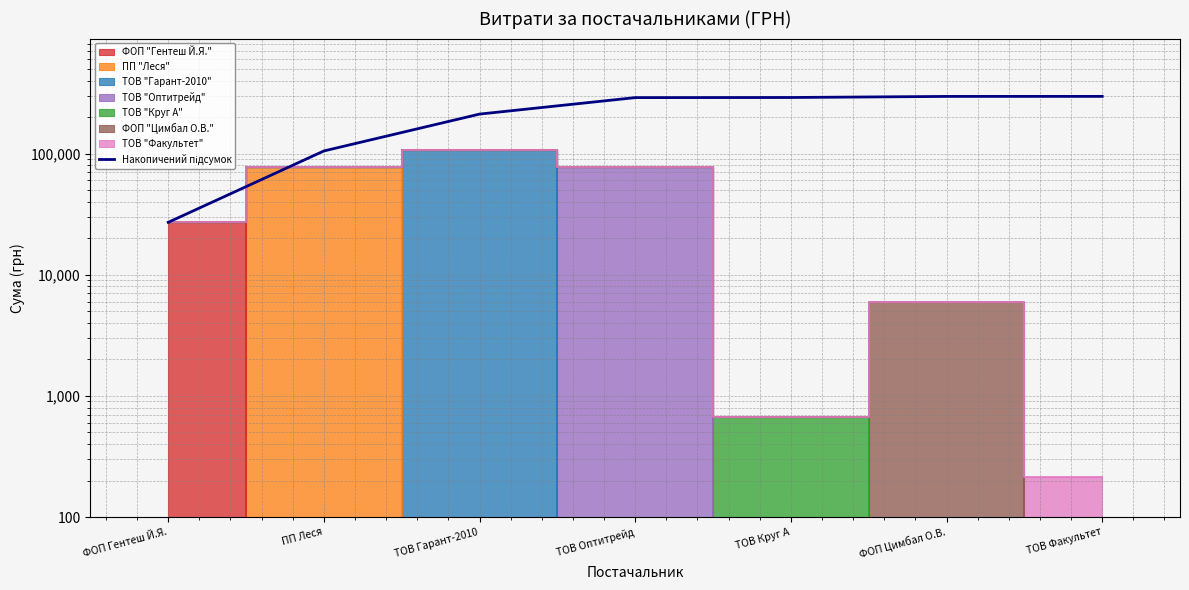

What is the maximum value shown in the chart?

296288.3